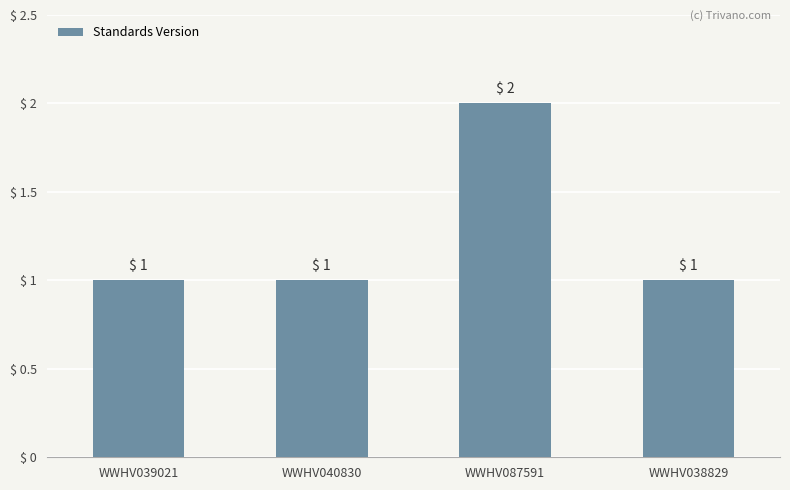

What is the sum of the values at WWHV087591 and WWHV040830?

3